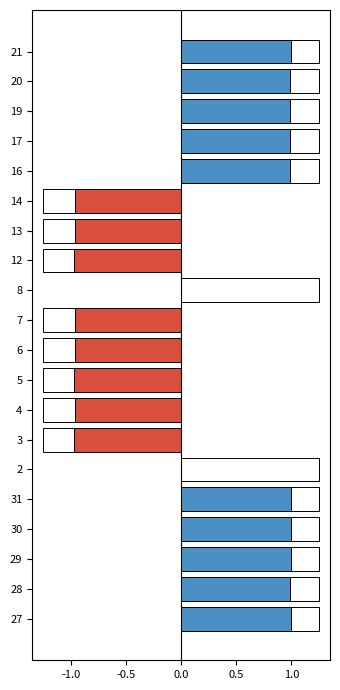

What is the minimum value shown in the chart?

-1.0